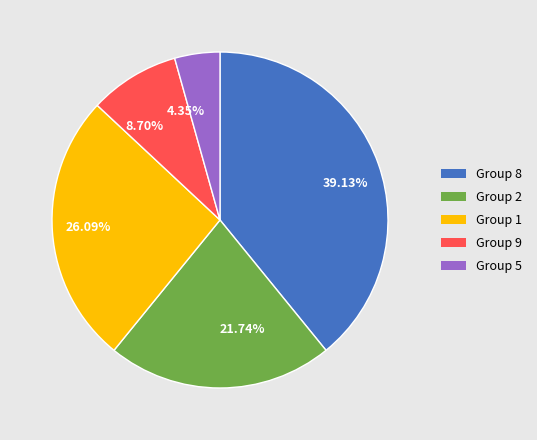

Rank the categories by value from lowest to highest.

Group 5, Group 9, Group 2, Group 1, Group 8